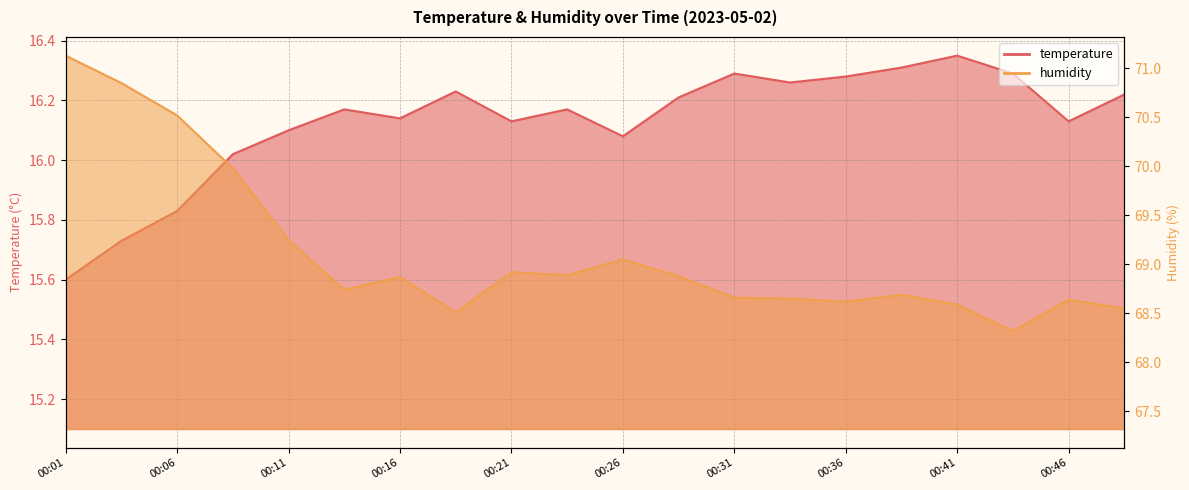

At which category does humidity reach its first local valley?

00:14